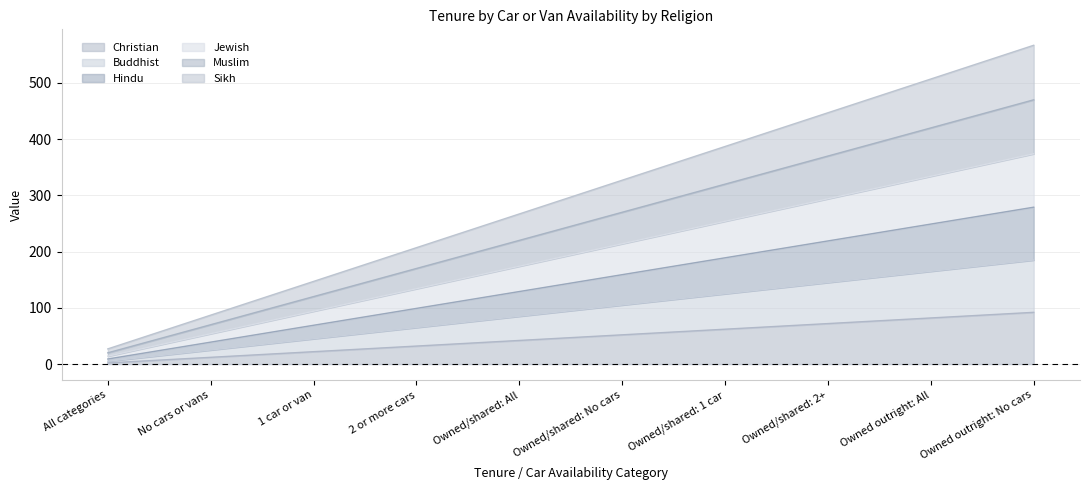

What are all the series names shown in the legend?

Christian, Buddhist, Hindu, Jewish, Muslim, Sikh